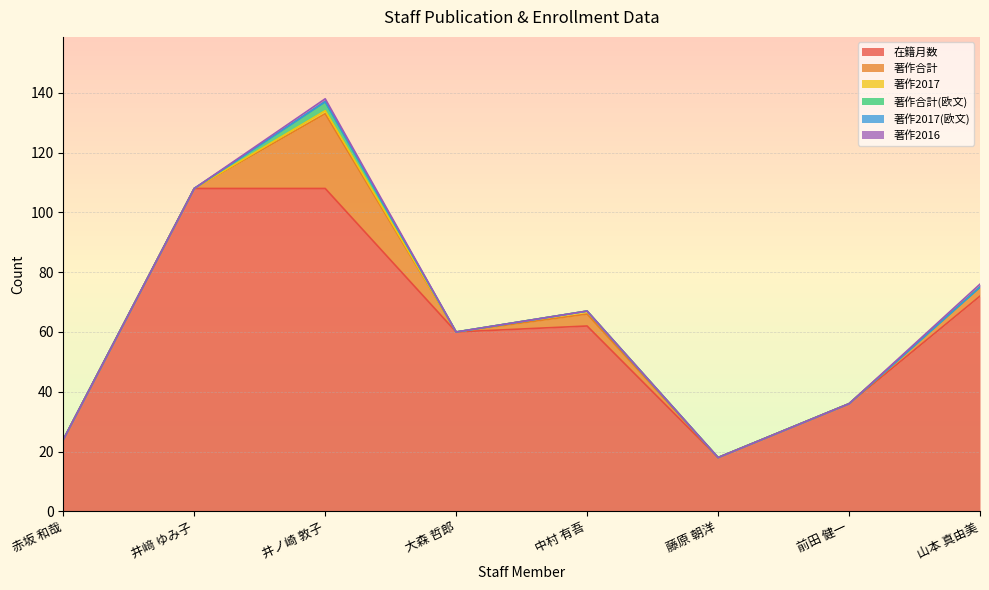

What is the label of the 5th point from the right?

大森 哲郎